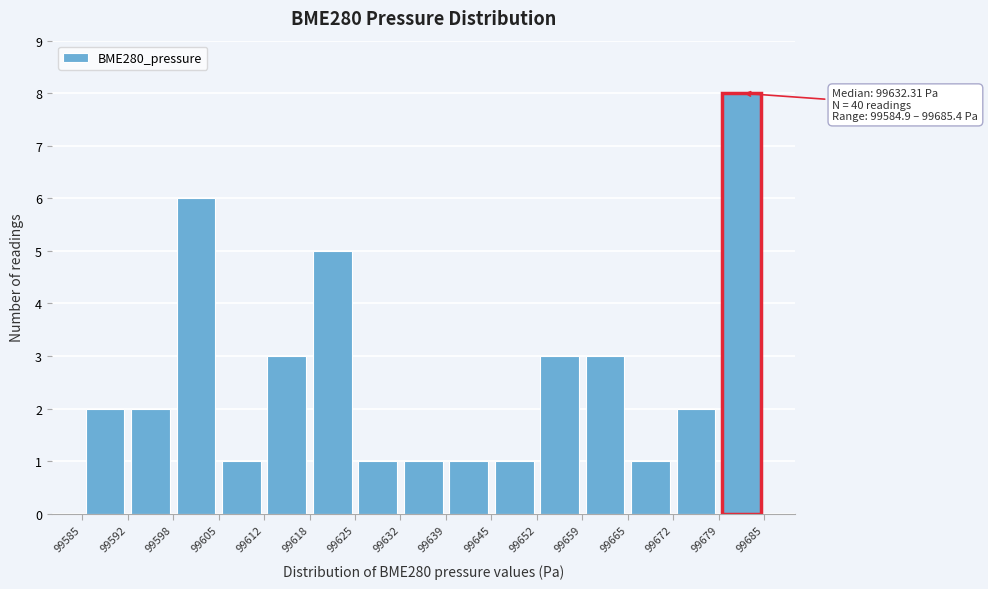

Which range on the x-axis has the tallest bar?

99679 to 99685